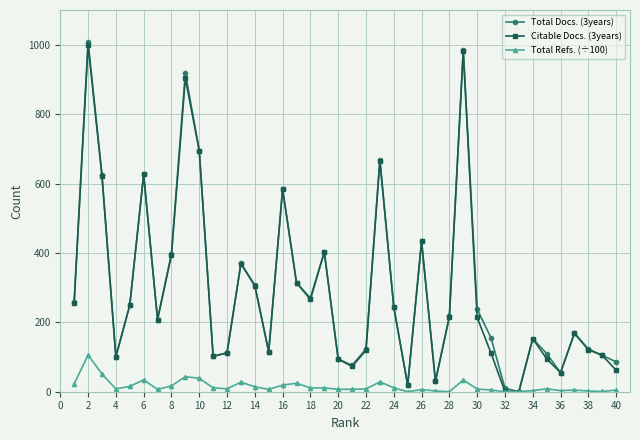

In Total Refs. (÷100), how many points are higher than both neighbors (excluding endpoints)?

11